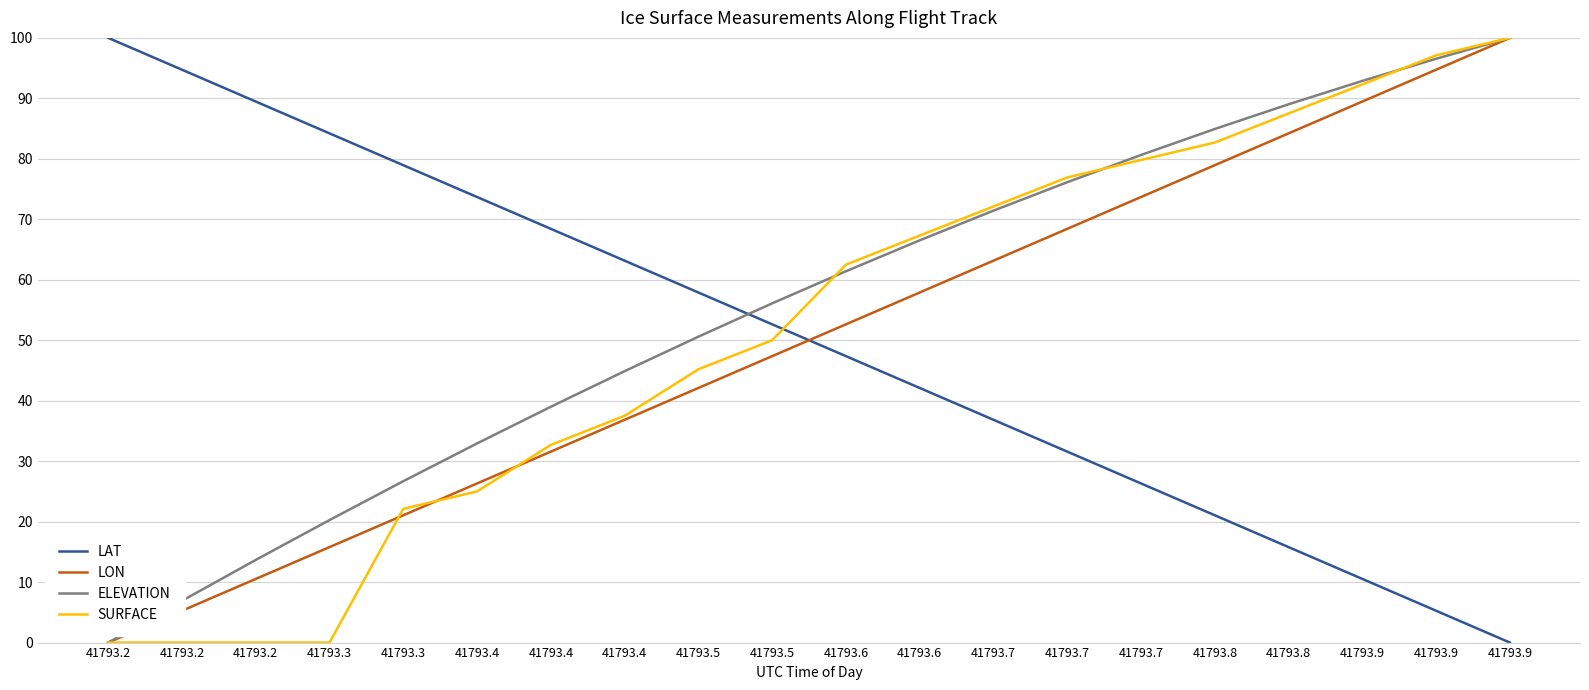

The value of SURFACE at 41793.8 is 82.7. True or false?

True